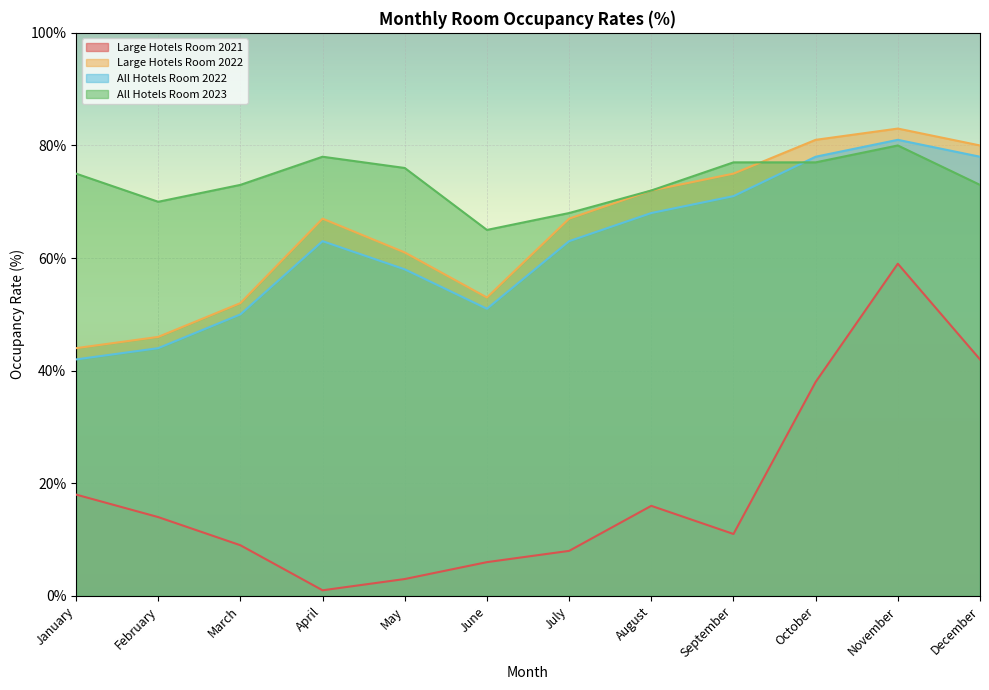

True or false: Large Hotels Room 2021 and All Hotels Room 2023 cross at least once.

False